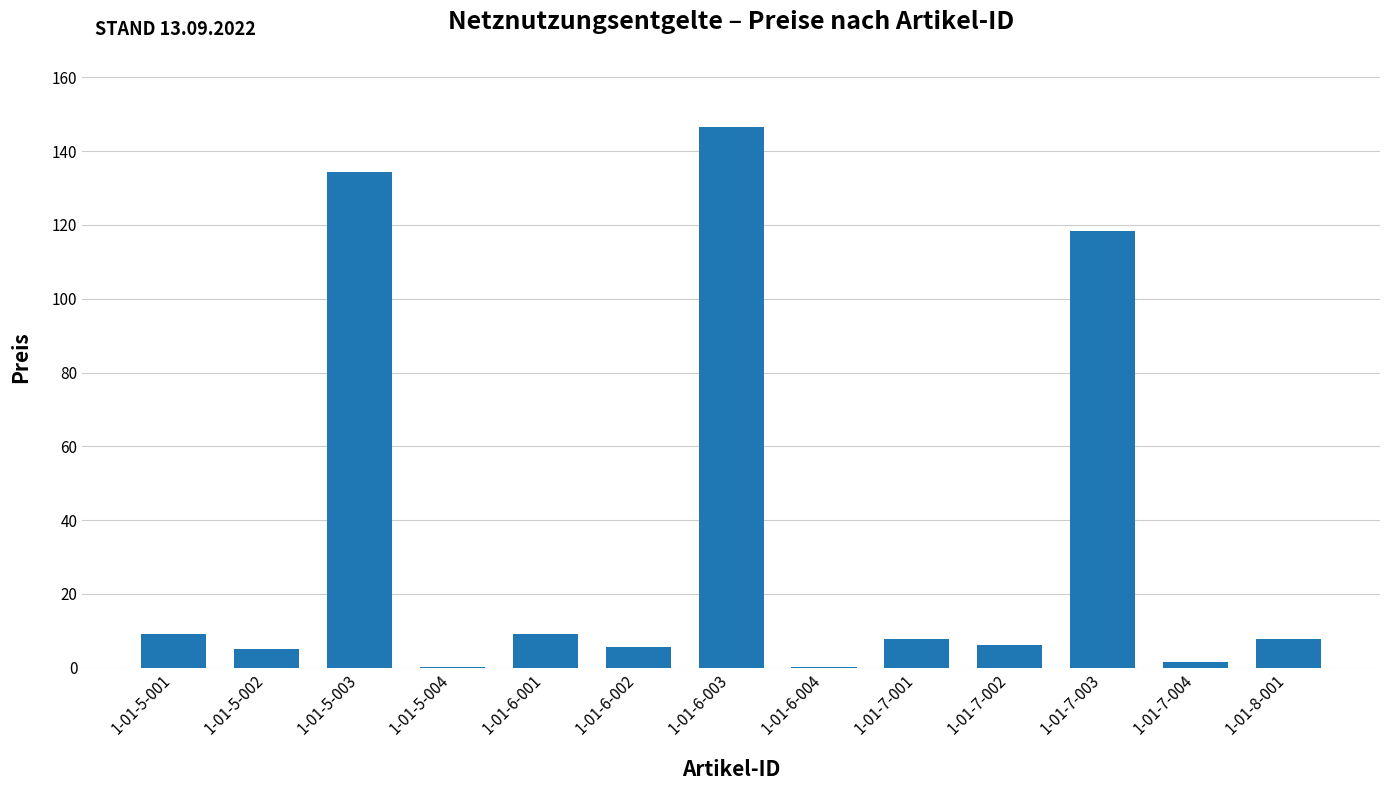

Which category has the highest value across all series?

1-01-6-003